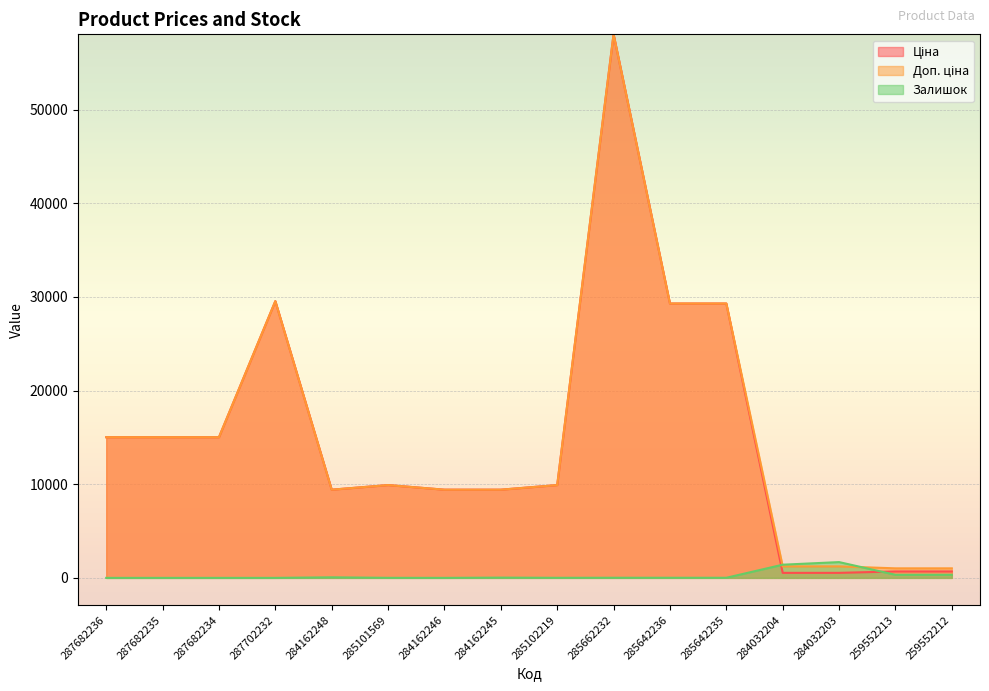

Which series has the widest spread of values?

Ціна